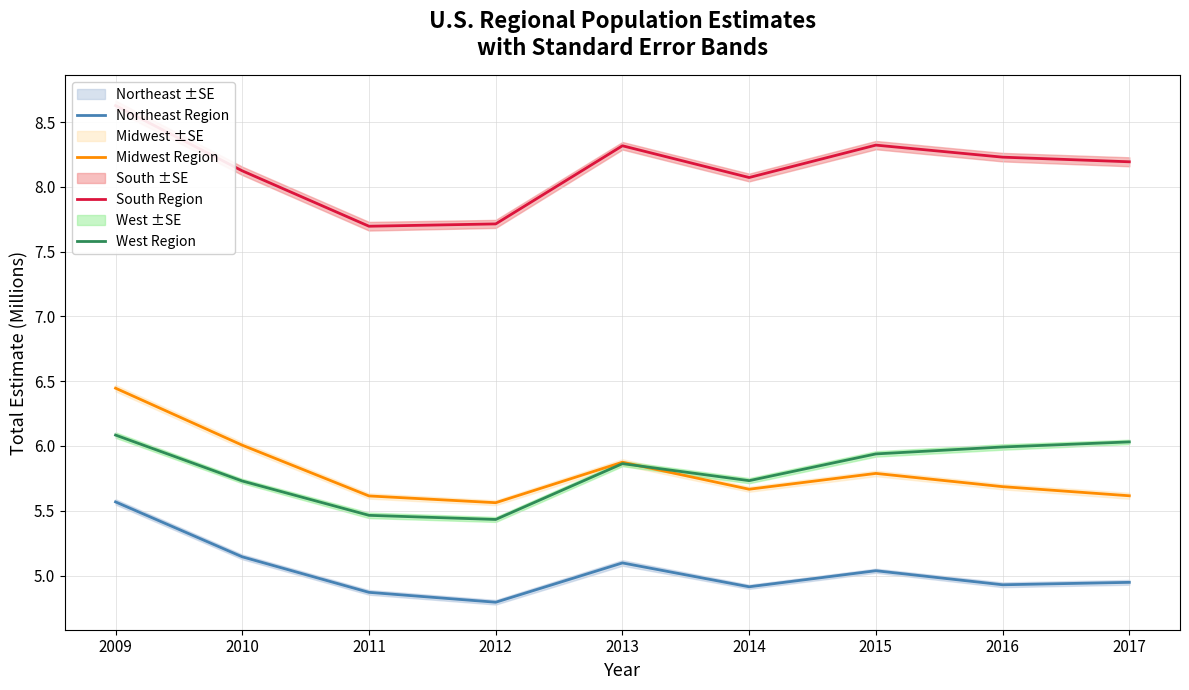

Does the chart display data point markers on the line(s)?

No